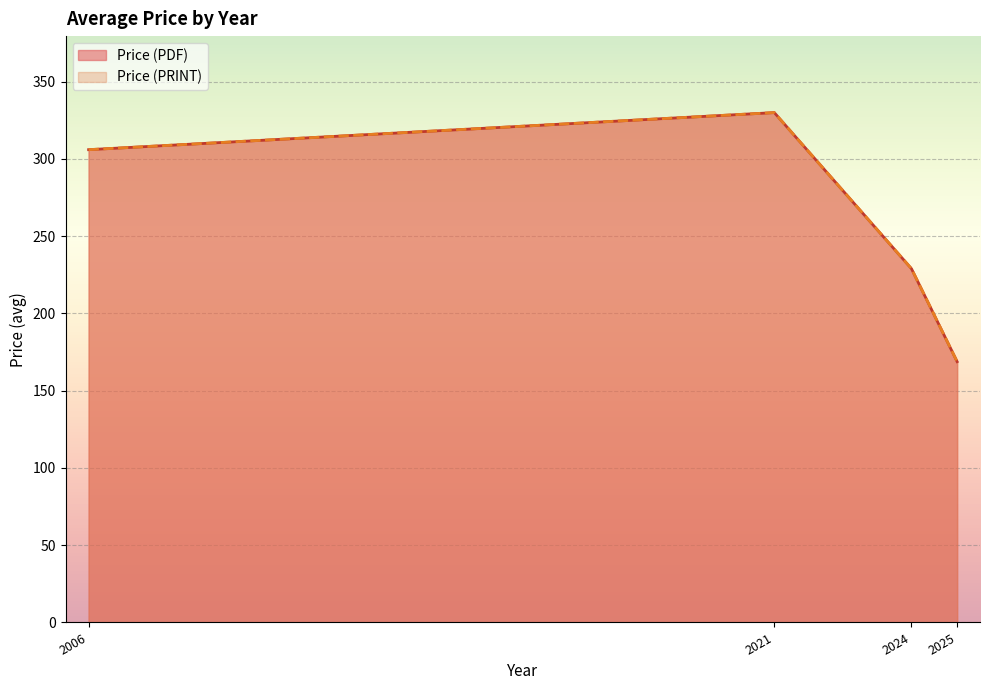

Rank the series at 2025 from lowest to highest value.

Price (PDF), Price (PRINT)